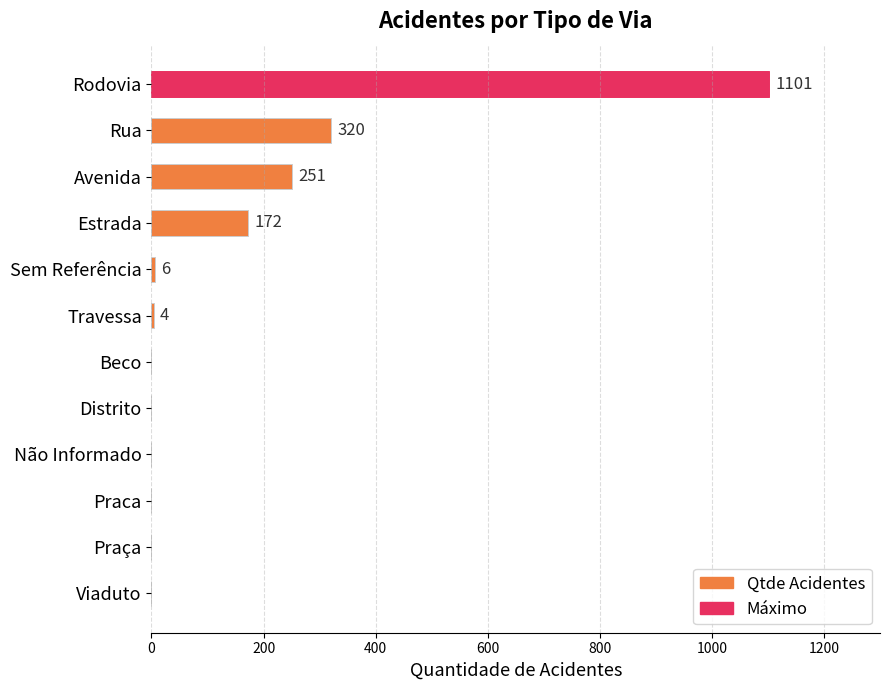

What is the sum of the values at Distrito and Avenida?

251